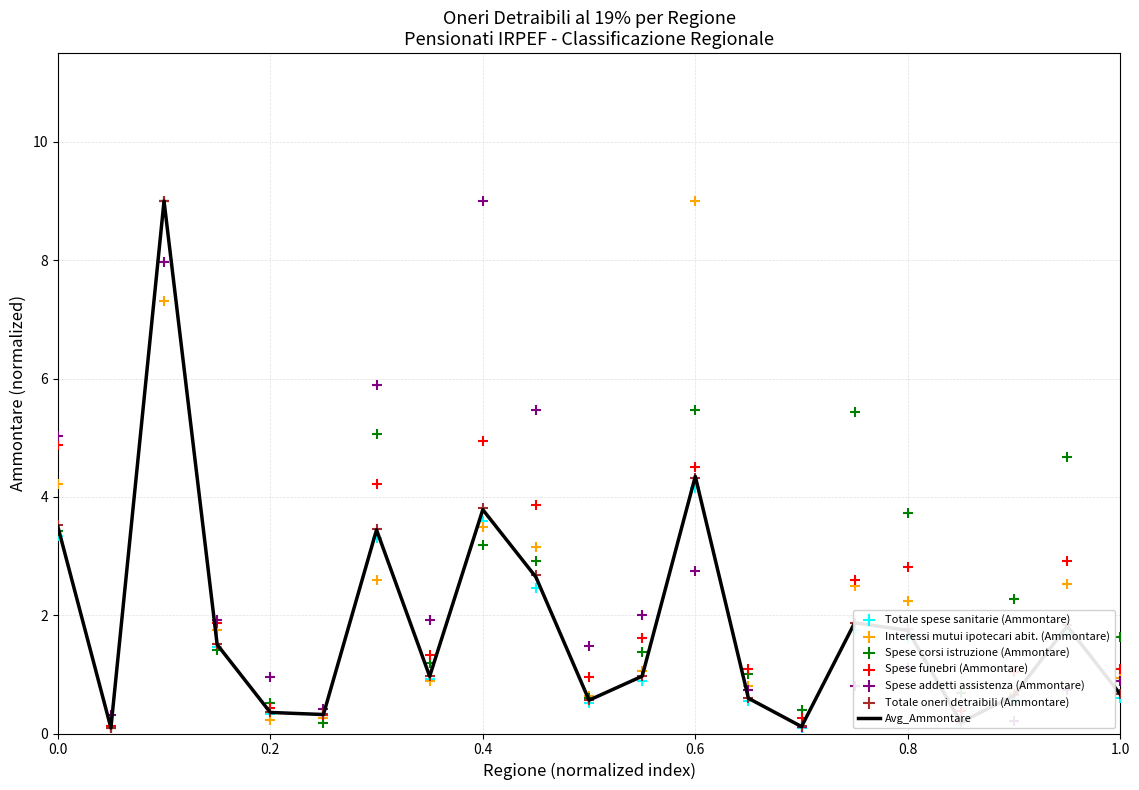

Which series has the largest total across all categories?

Spese corsi istruzione (Ammontare)